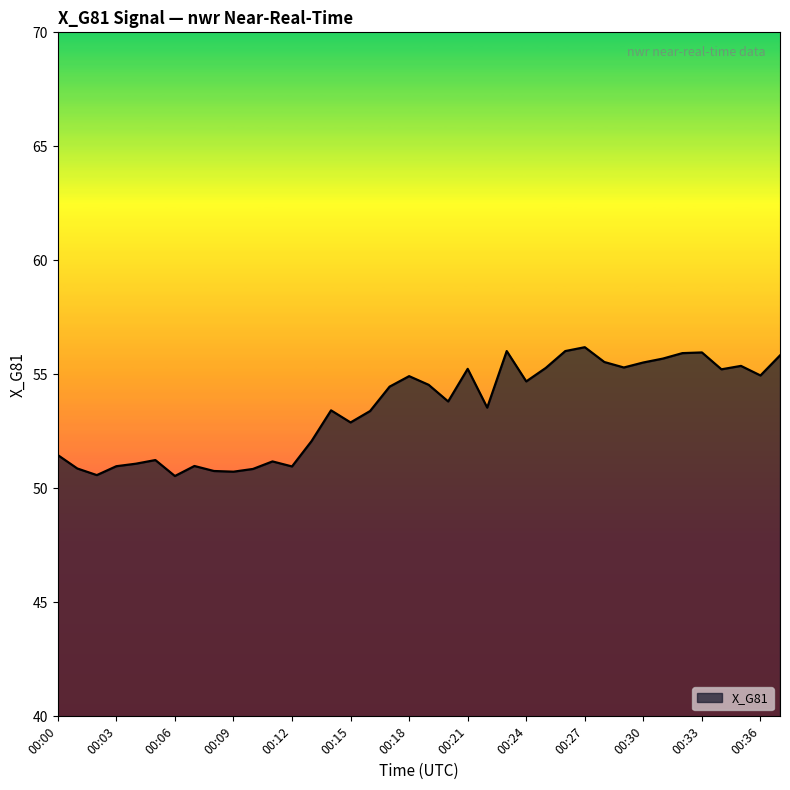

What is the minimum value shown in the chart?

50.5